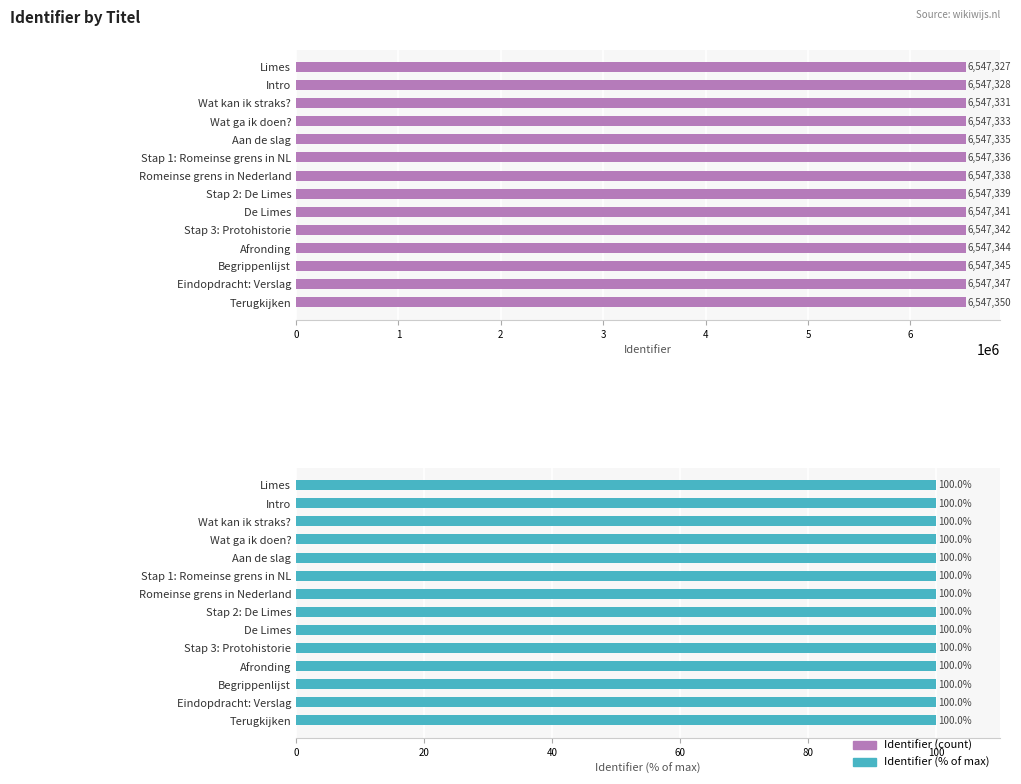

What is the average value of the Identifier (%) series?

100.0